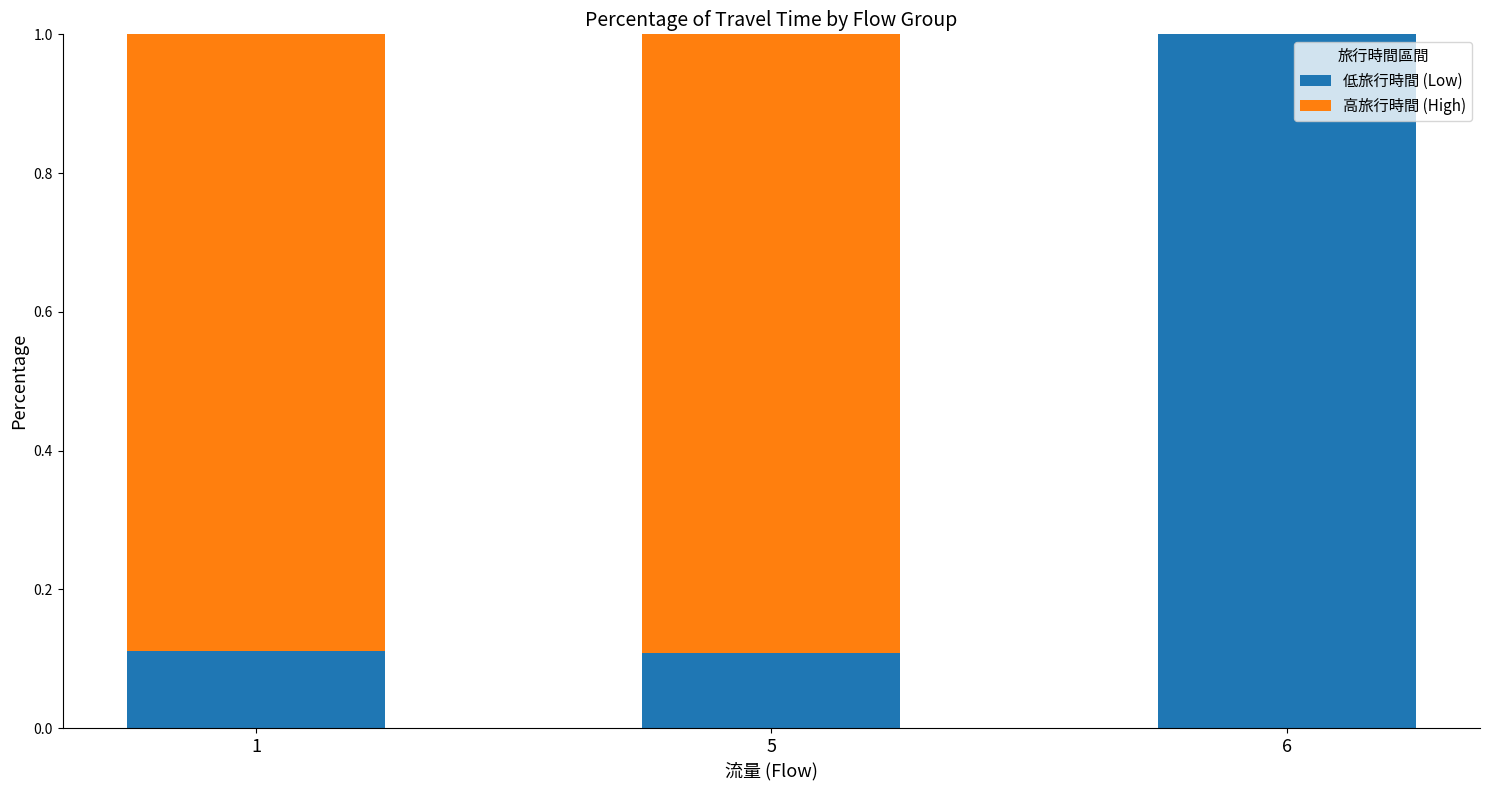

What is the total value across all series at 6?

1.0